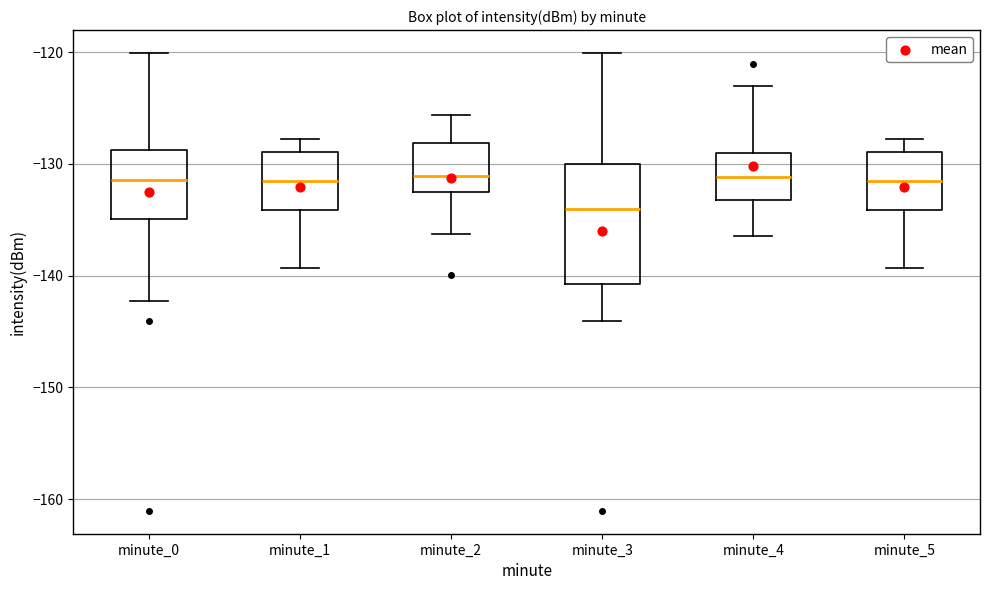

Reading left to right, read every box against the y-axis: the position of its median line, the range the box covers, and the ends of its whiskers. The values are not printed on the chart, so give them approximately, as read against the axis.

minute_0: median -131, box -135 to -129, whiskers -142 to -120
minute_1: median -132, box -134 to -129, whiskers -139 to -128
minute_2: median -131, box -133 to -128, whiskers -136 to -126
minute_3: median -134, box -141 to -130, whiskers -144 to -120
minute_4: median -131, box -133 to -129, whiskers -136 to -123
minute_5: median -132, box -134 to -129, whiskers -139 to -128